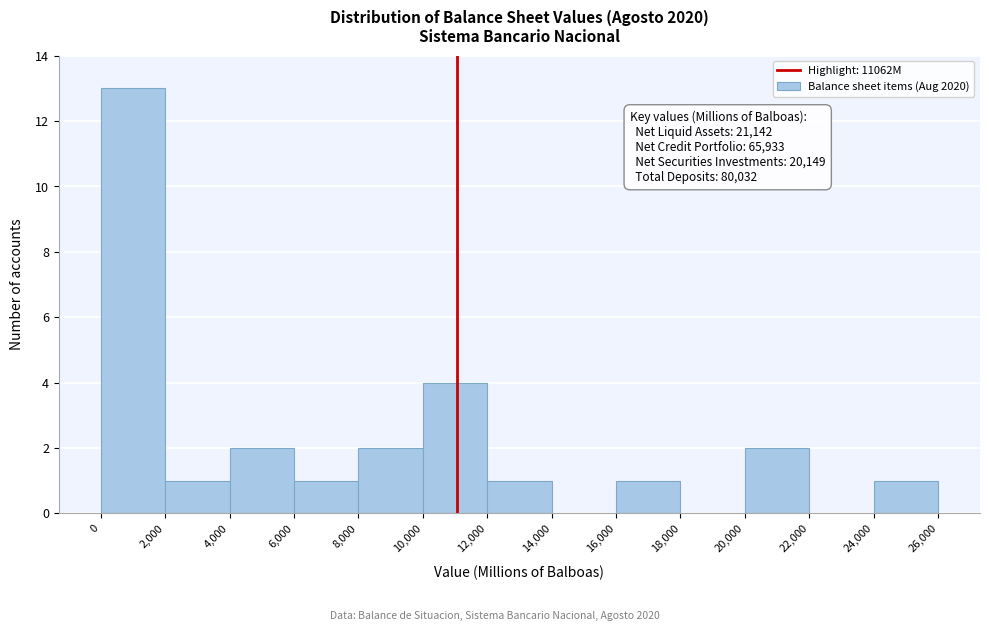

Which range on the x-axis has the tallest bar?

0 to 2,000